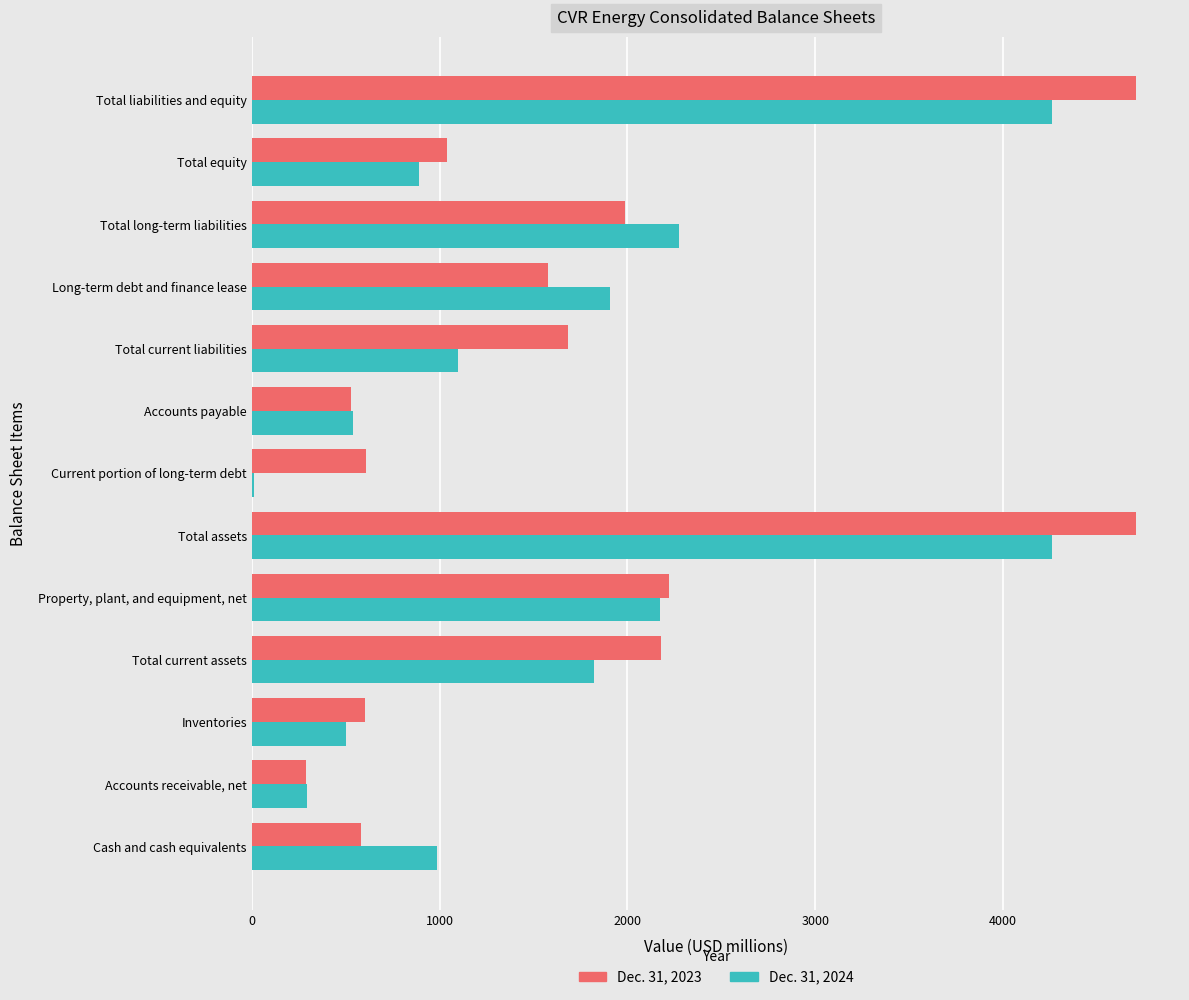

Is the value of Dec. 31, 2024 at Property, plant, and equipment, net greater than the value of Dec. 31, 2023 at Total current liabilities?

Yes